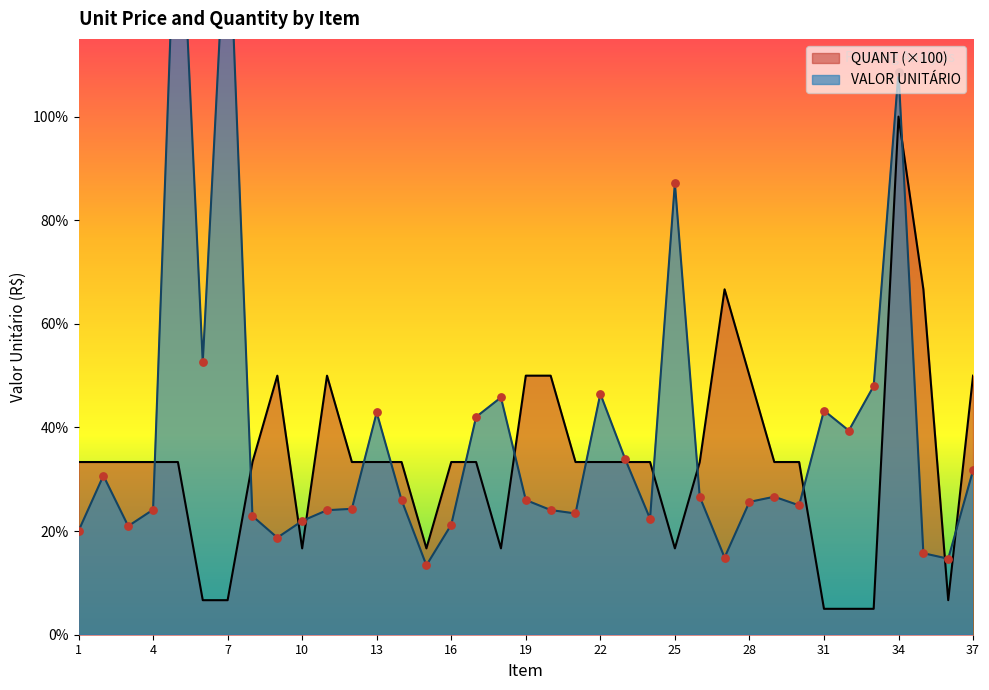

Which series has the largest total across all categories?

VALOR UNITÁRIO